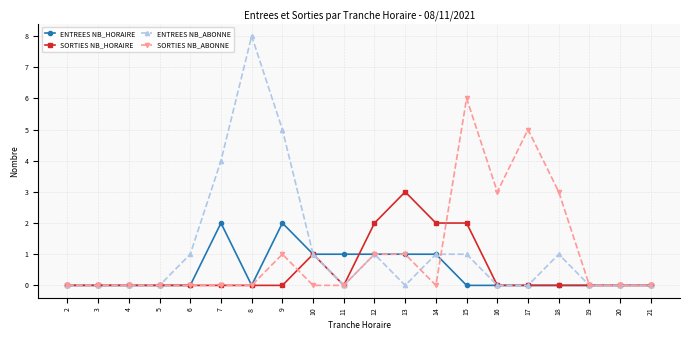

Which series has the largest range (max minus min)?

ENTREES NB_ABONNE